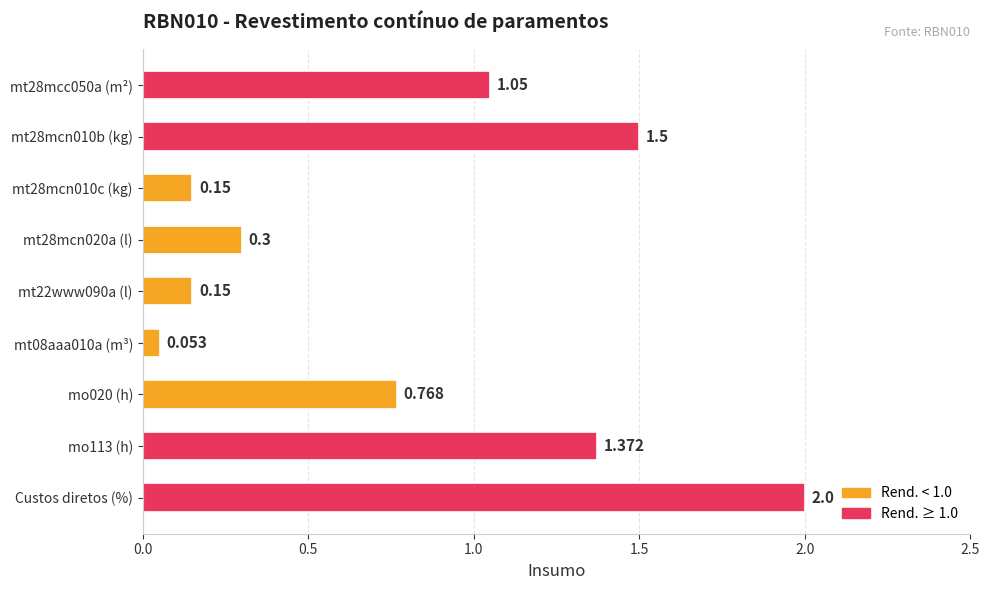

Which label corresponds to the largest value in the chart?

Custos diretos (%)